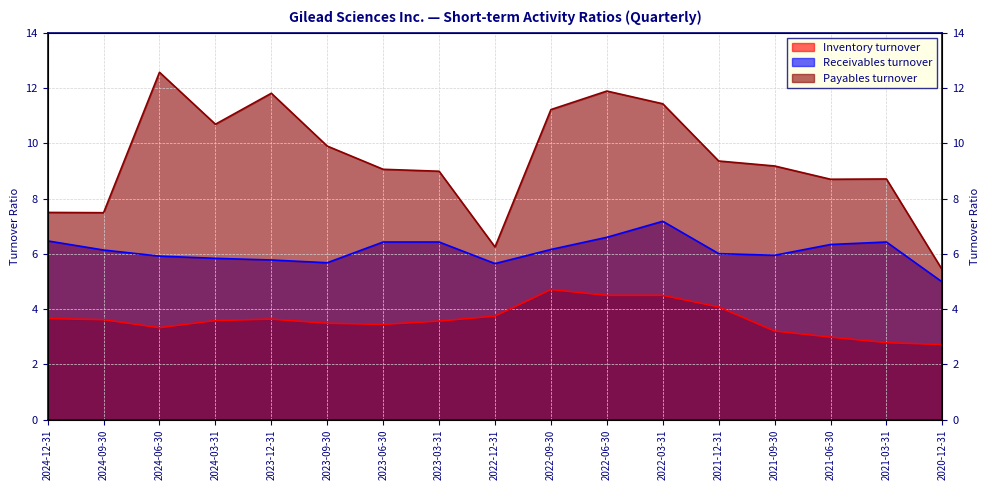

What is the minimum value shown in the chart?

2.7